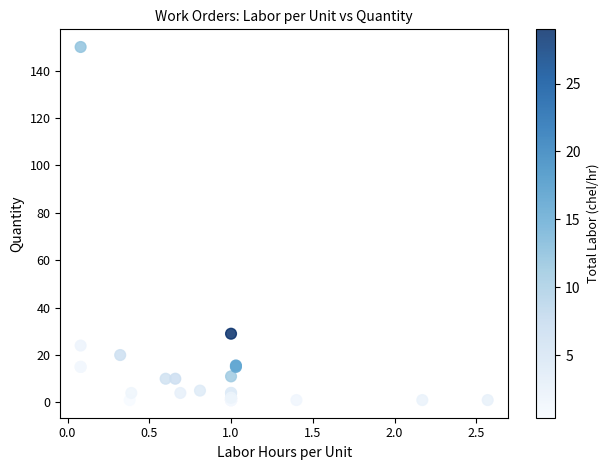

What Y value in the scatter plot is closest to 75?

29.0